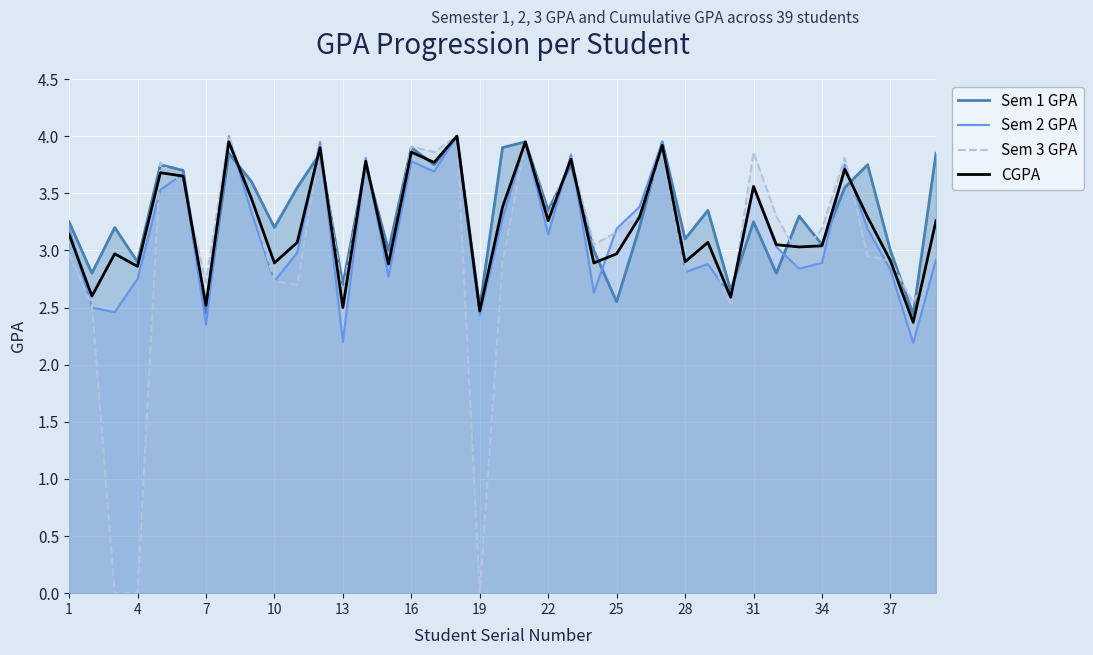

Is the value of CGPA at 37 greater than the value of Sem 1 GPA at 13?

Yes